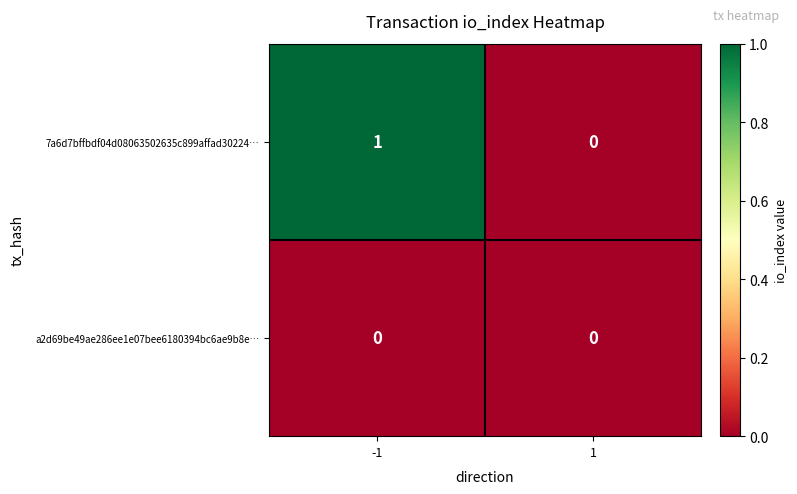

Between -1 and 1, which series saw the biggest shift?

7a6d7bffbdf04d08063502635c899affad30224…